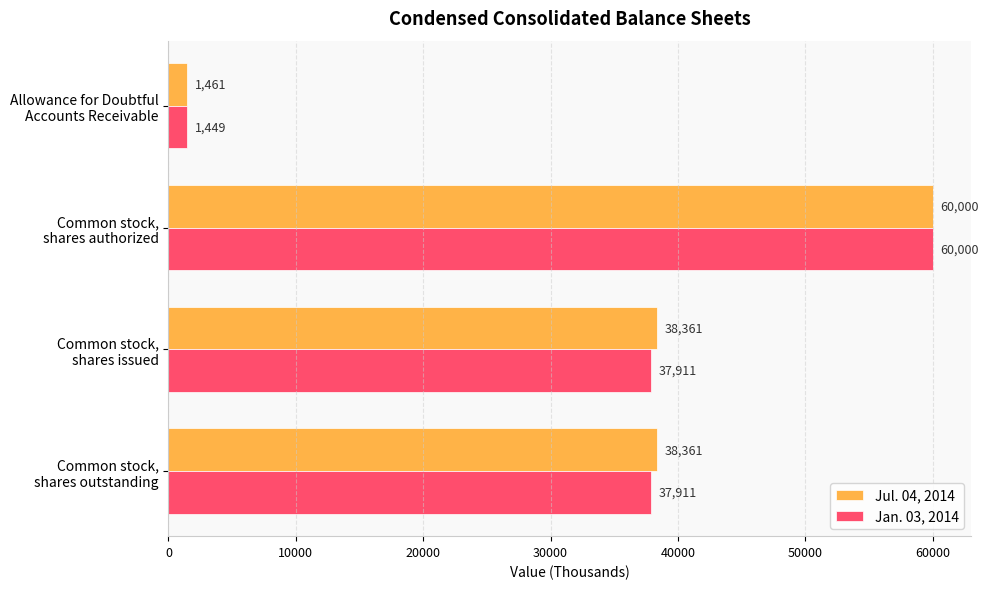

At how many categories does at least one series exceed 3719?

3